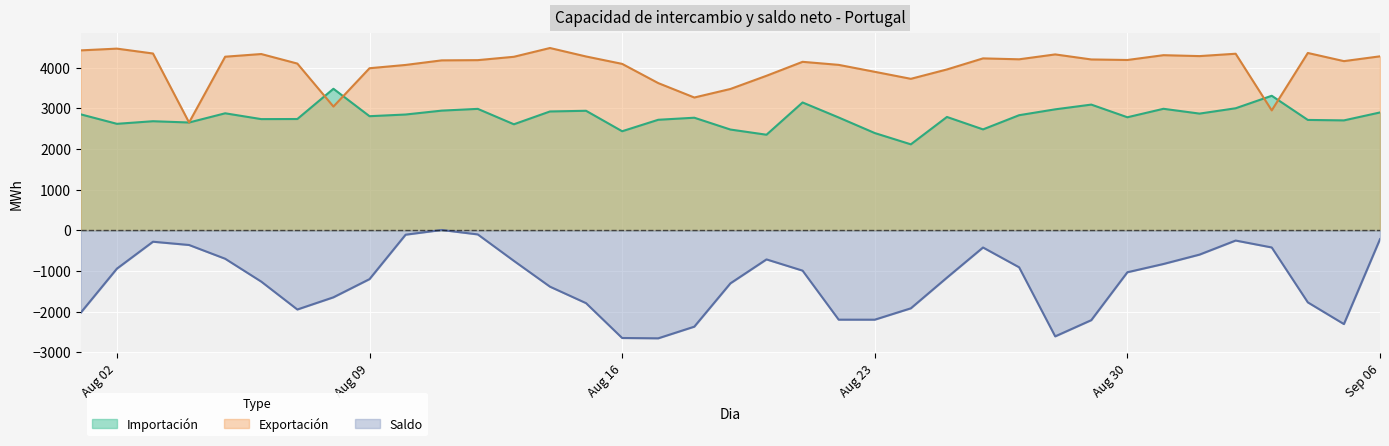

What is the minimum value shown in the chart?

-2656.0